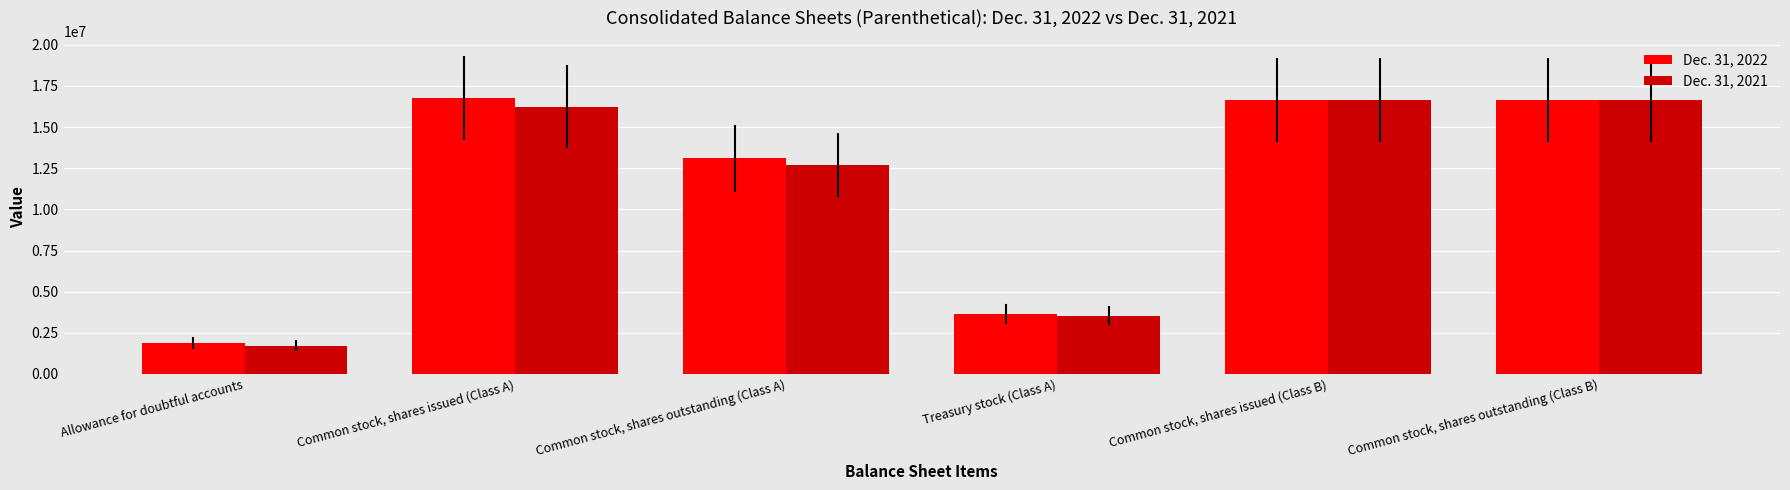

What is the maximum value shown in the chart?

16763227